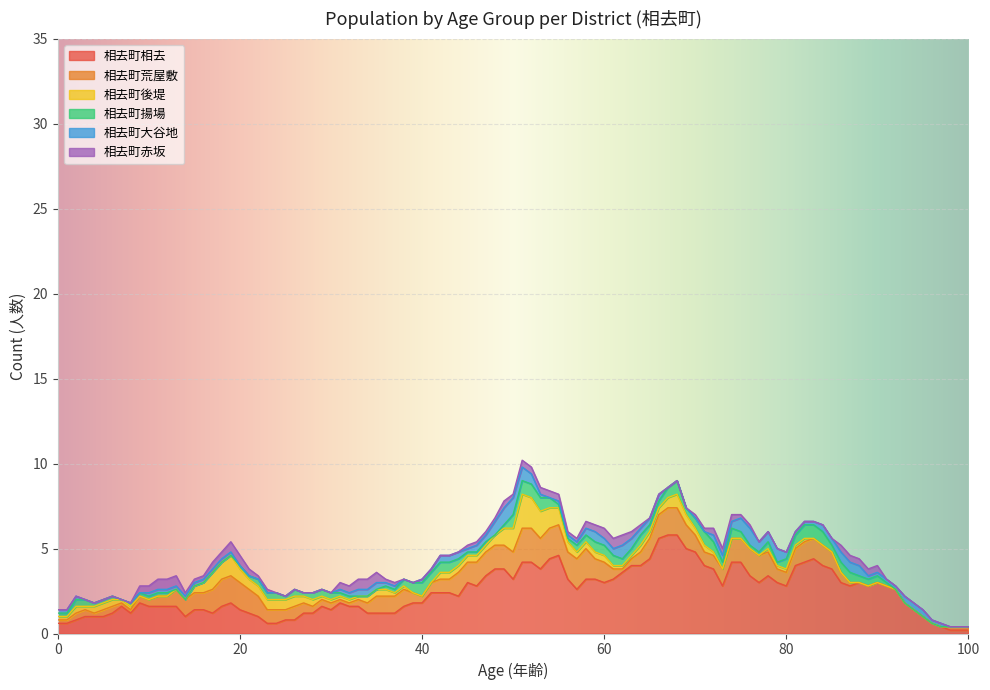

What is the highest value of the 相去町相去 series?

5.8